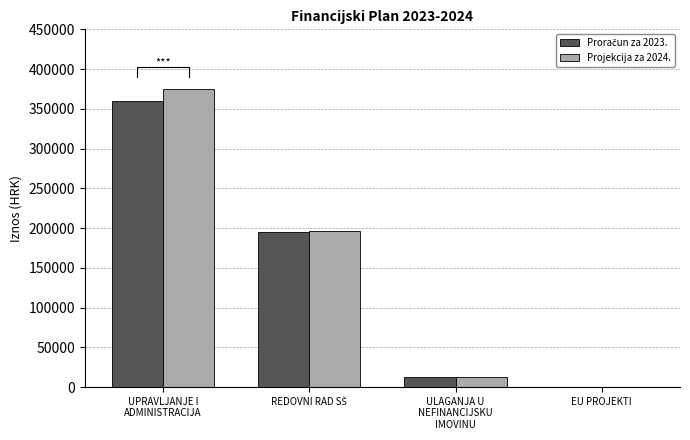

What is the sum of all Projekcija za 2024. values?

585790